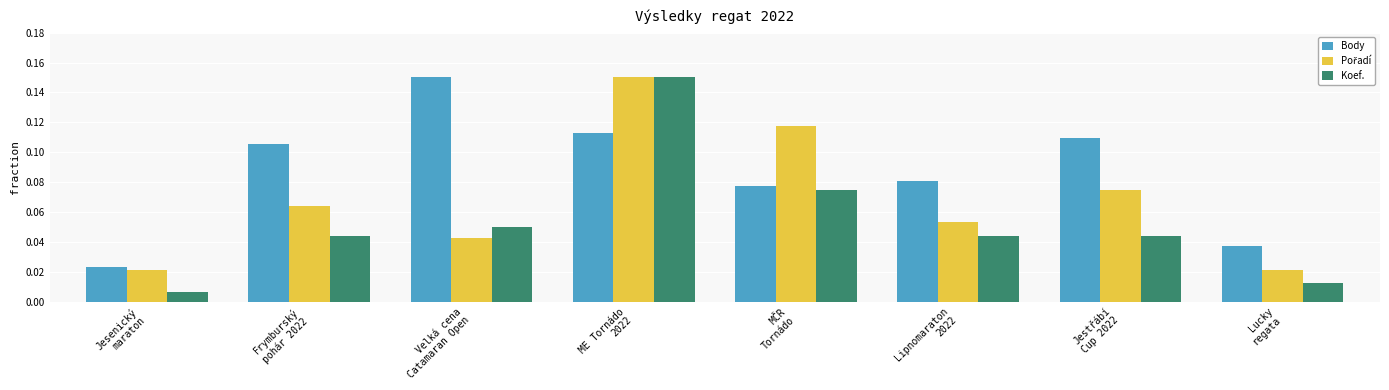

Are the bars horizontal?

No